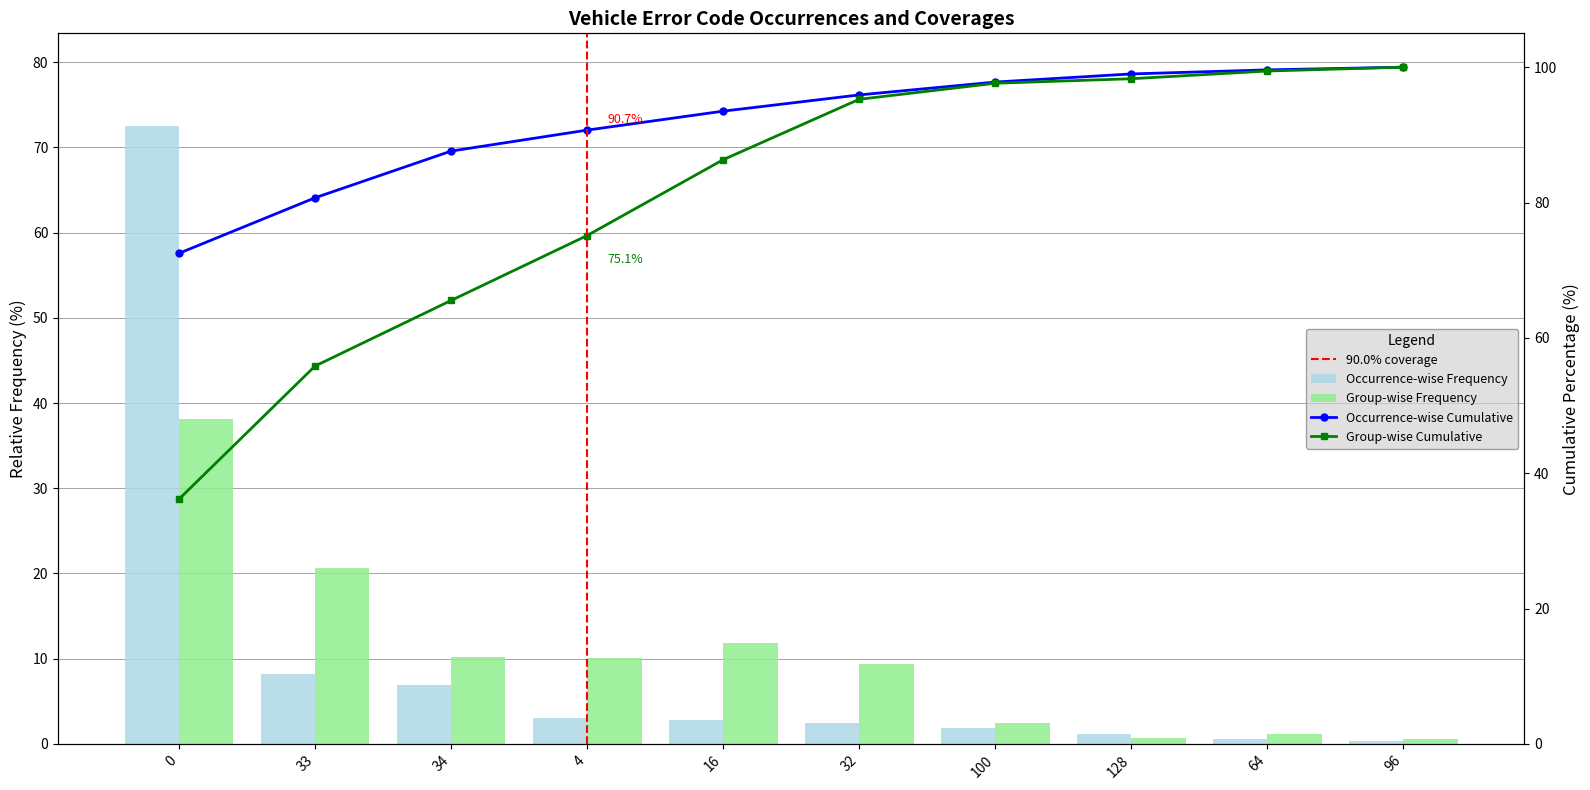

Where is Occurrence-wise Frequency nearest to the value 36?

33